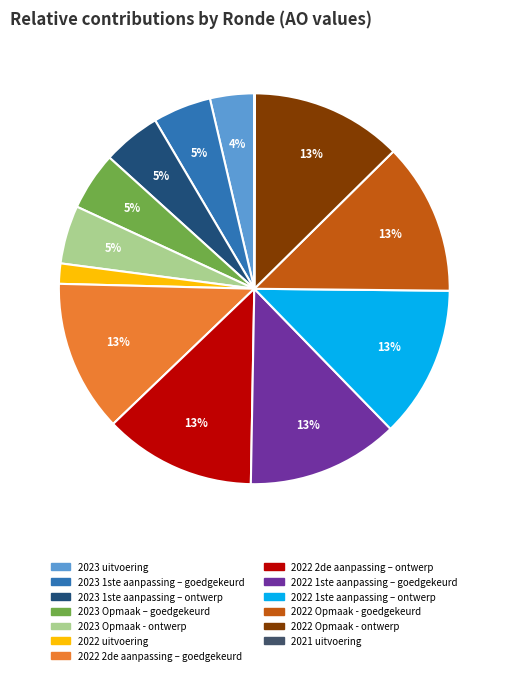

Approximately how many times larger is the value at 2022 Opmaak - ontwerp compared to 2023 Opmaak – goedgekeurd?

2.6